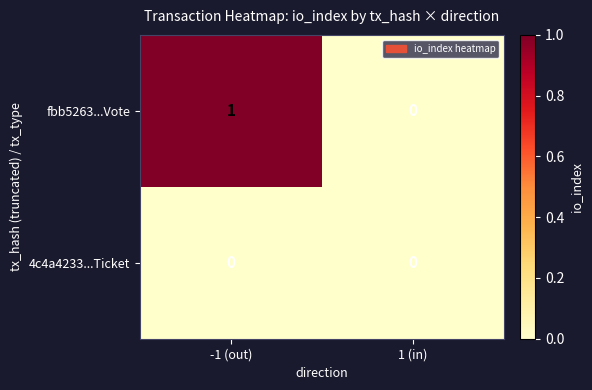

At which label is fbb5263...Vote closest to 0?

1 (in)